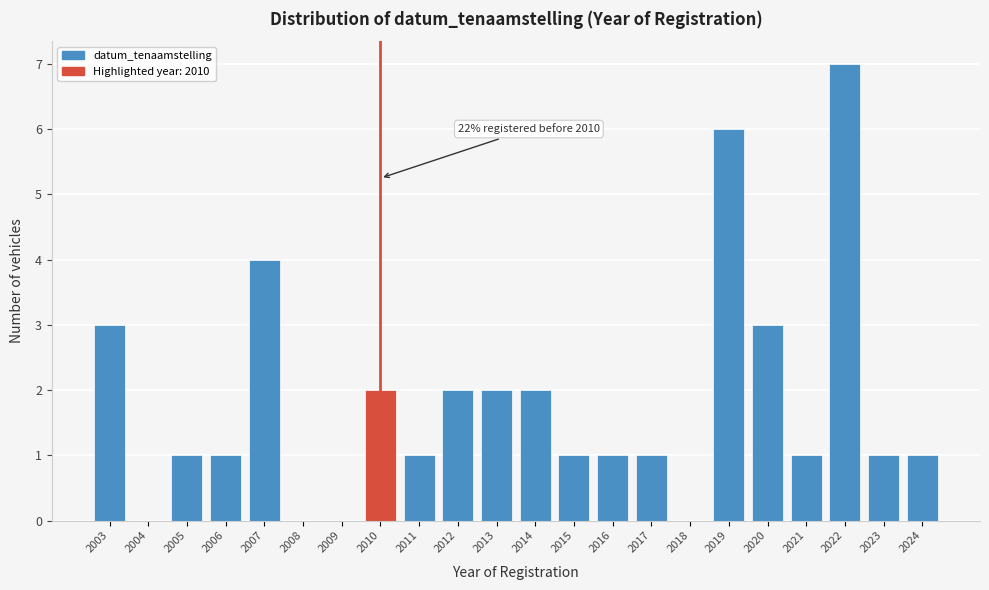

Reading left to right, extract all data points from this chart.

2003=3	2004=0	2005=1	2006=1	2007=4	2008=0	2009=0	2010=2	2011=1	2012=2	2013=2	2014=2	2015=1	2016=1	2017=1	2018=0	2019=6	2020=3	2021=1	2022=7	2023=1	2024=1